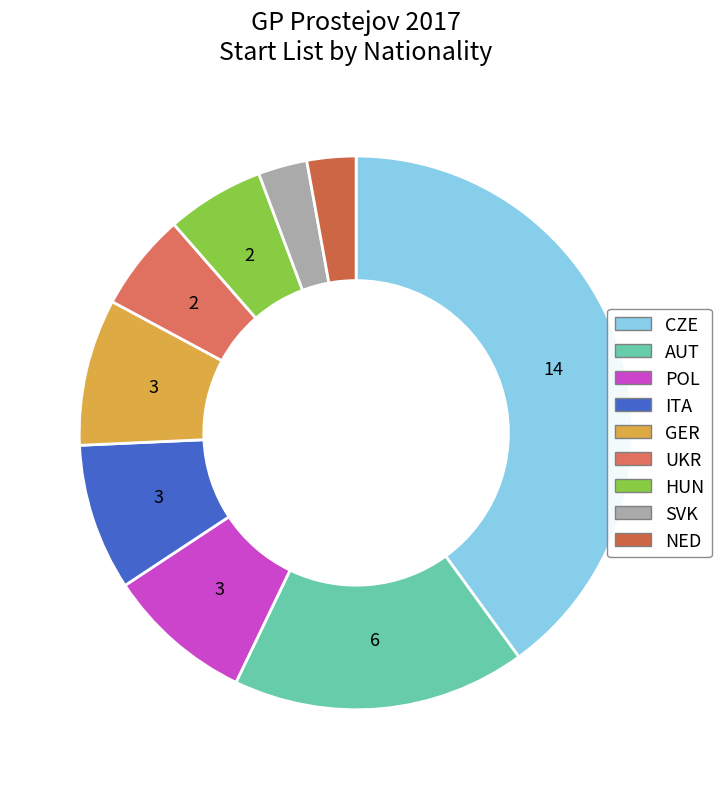

How many slices are in this pie chart?

9